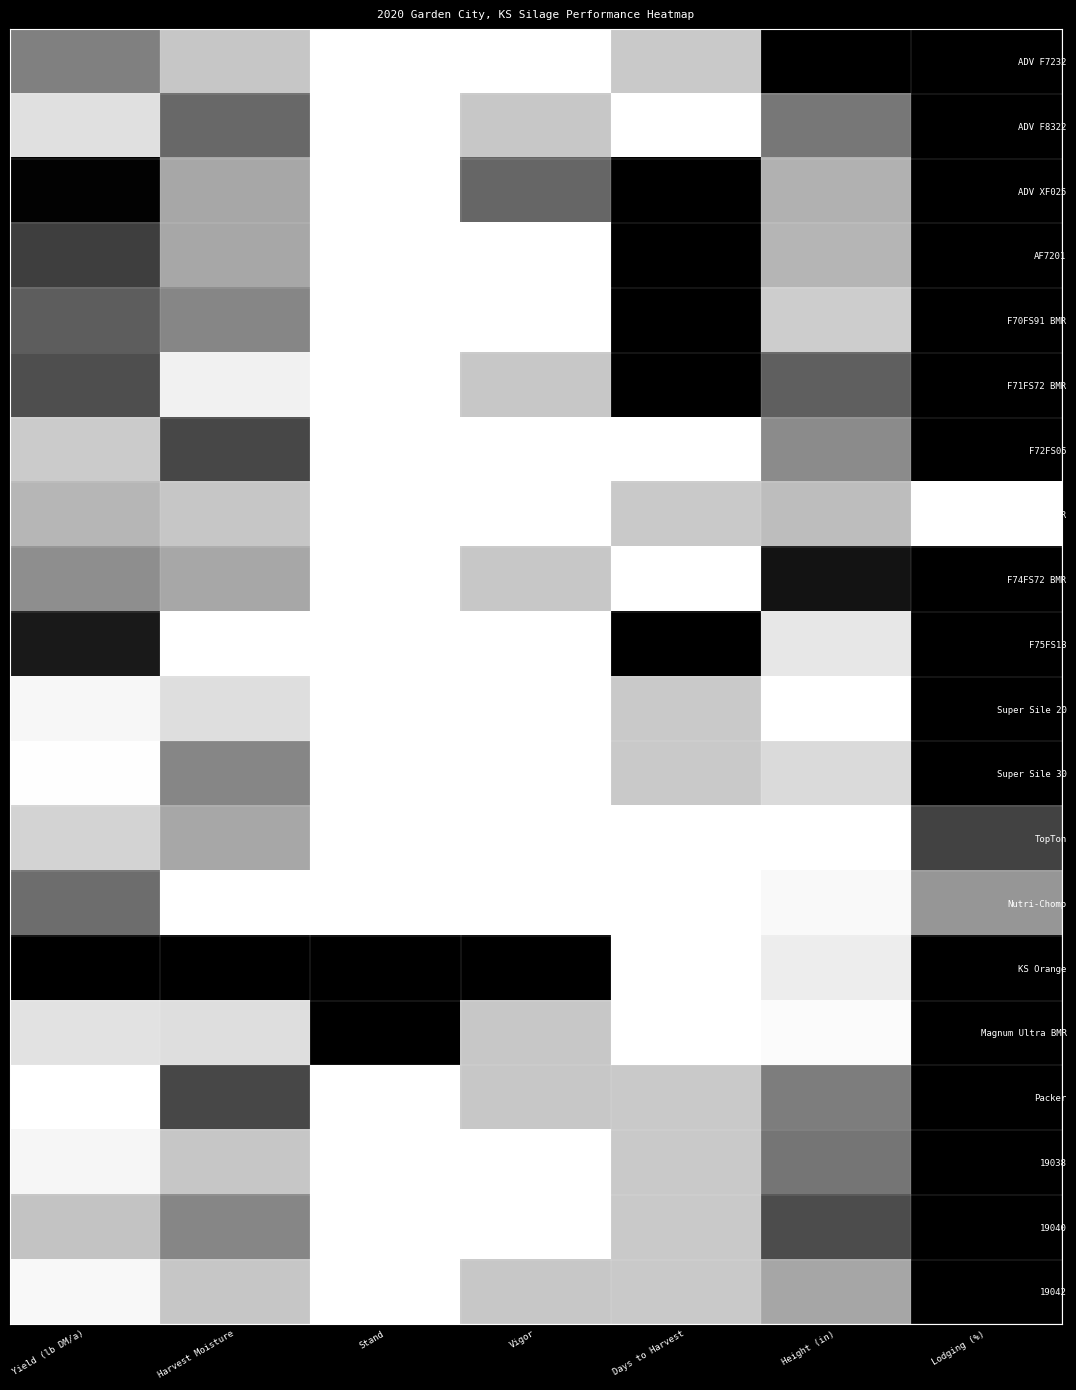

Reading left to right, what are all the values shown in this chart?

ADV F7232: Yield (lb DM/a)=0.4	Harvest Moisture=0.7	Stand=1.0	Vigor=1.0	Days to Harvest=0.7	Height (in)=0.0	Lodging (%)=0.0
ADV F8322: Yield (lb DM/a)=0.8	Harvest Moisture=0.3	Stand=1.0	Vigor=0.7	Days to Harvest=1.0	Height (in)=0.4	Lodging (%)=0.0
ADV XF025: Yield (lb DM/a)=0.0	Harvest Moisture=0.6	Stand=1.0	Vigor=0.3	Days to Harvest=0.0	Height (in)=0.6	Lodging (%)=0.0
AF7201: Yield (lb DM/a)=0.2	Harvest Moisture=0.6	Stand=1.0	Vigor=1.0	Days to Harvest=0.0	Height (in)=0.6	Lodging (%)=0.0
F70FS91 BMR: Yield (lb DM/a)=0.3	Harvest Moisture=0.4	Stand=1.0	Vigor=1.0	Days to Harvest=0.0	Height (in)=0.7	Lodging (%)=0.0
F71FS72 BMR: Yield (lb DM/a)=0.2	Harvest Moisture=0.9	Stand=1.0	Vigor=0.7	Days to Harvest=0.0	Height (in)=0.3	Lodging (%)=0.0
F72FS05: Yield (lb DM/a)=0.7	Harvest Moisture=0.2	Stand=1.0	Vigor=1.0	Days to Harvest=1.0	Height (in)=0.5	Lodging (%)=0.0
F74FS23 BMR: Yield (lb DM/a)=0.6	Harvest Moisture=0.7	Stand=1.0	Vigor=1.0	Days to Harvest=0.7	Height (in)=0.6	Lodging (%)=1.0
F74FS72 BMR: Yield (lb DM/a)=0.5	Harvest Moisture=0.6	Stand=1.0	Vigor=0.7	Days to Harvest=1.0	Height (in)=0.1	Lodging (%)=0.0
F75FS13: Yield (lb DM/a)=0.1	Harvest Moisture=1.0	Stand=1.0	Vigor=1.0	Days to Harvest=0.0	Height (in)=0.8	Lodging (%)=0.0
Super Sile 20: Yield (lb DM/a)=0.9	Harvest Moisture=0.8	Stand=1.0	Vigor=1.0	Days to Harvest=0.7	Height (in)=1.0	Lodging (%)=0.0
Super Sile 30: Yield (lb DM/a)=1.0	Harvest Moisture=0.4	Stand=1.0	Vigor=1.0	Days to Harvest=0.7	Height (in)=0.8	Lodging (%)=0.0
TopTon: Yield (lb DM/a)=0.7	Harvest Moisture=0.6	Stand=1.0	Vigor=1.0	Days to Harvest=1.0	Height (in)=1.0	Lodging (%)=0.2
Nutri-Chomp: Yield (lb DM/a)=0.4	Harvest Moisture=1.0	Stand=1.0	Vigor=1.0	Days to Harvest=1.0	Height (in)=1.0	Lodging (%)=0.5
KS Orange: Yield (lb DM/a)=0.0	Harvest Moisture=0.0	Stand=0.0	Vigor=0.0	Days to Harvest=1.0	Height (in)=0.9	Lodging (%)=0.0
Magnum Ultra BMR: Yield (lb DM/a)=0.8	Harvest Moisture=0.8	Stand=0.0	Vigor=0.7	Days to Harvest=1.0	Height (in)=1.0	Lodging (%)=0.0
Packer: Yield (lb DM/a)=1.0	Harvest Moisture=0.2	Stand=1.0	Vigor=0.7	Days to Harvest=0.7	Height (in)=0.4	Lodging (%)=0.0
19038: Yield (lb DM/a)=0.9	Harvest Moisture=0.7	Stand=1.0	Vigor=1.0	Days to Harvest=0.7	Height (in)=0.4	Lodging (%)=0.0
19040: Yield (lb DM/a)=0.7	Harvest Moisture=0.4	Stand=1.0	Vigor=1.0	Days to Harvest=0.7	Height (in)=0.2	Lodging (%)=0.0
19042: Yield (lb DM/a)=0.9	Harvest Moisture=0.7	Stand=1.0	Vigor=0.7	Days to Harvest=0.7	Height (in)=0.6	Lodging (%)=0.0